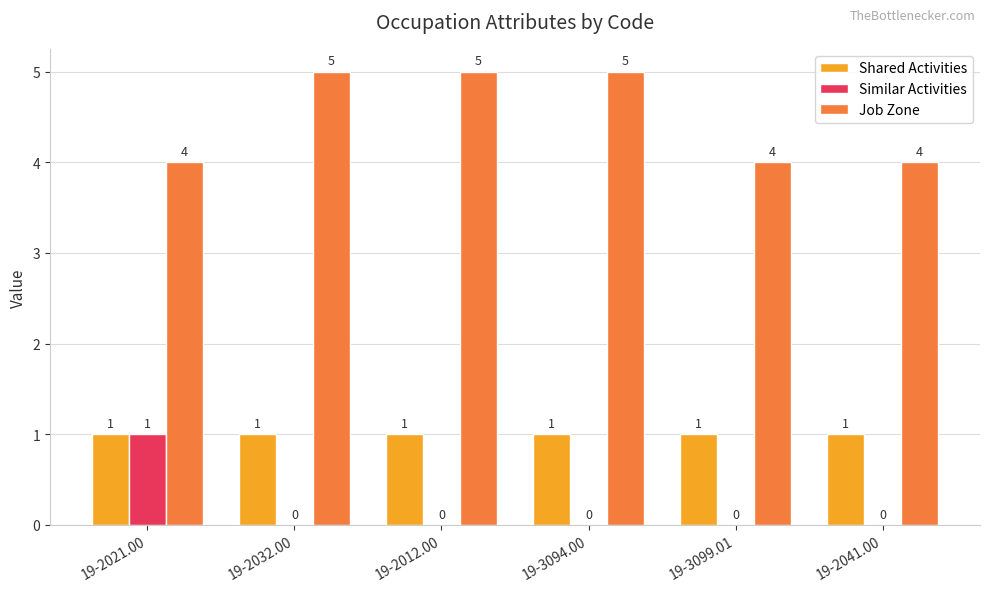

Which series has the largest total across all categories?

Job Zone